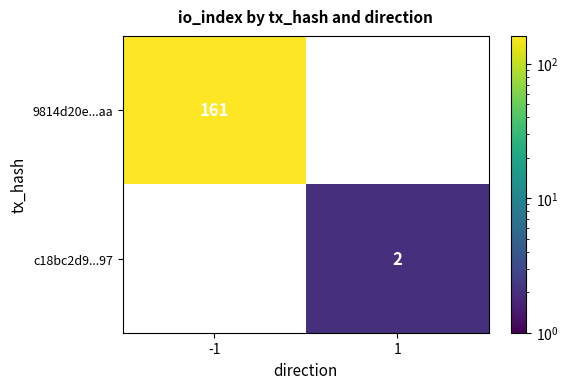

True or false: c18bc2d9...97 has a value of 2 at 1.

True